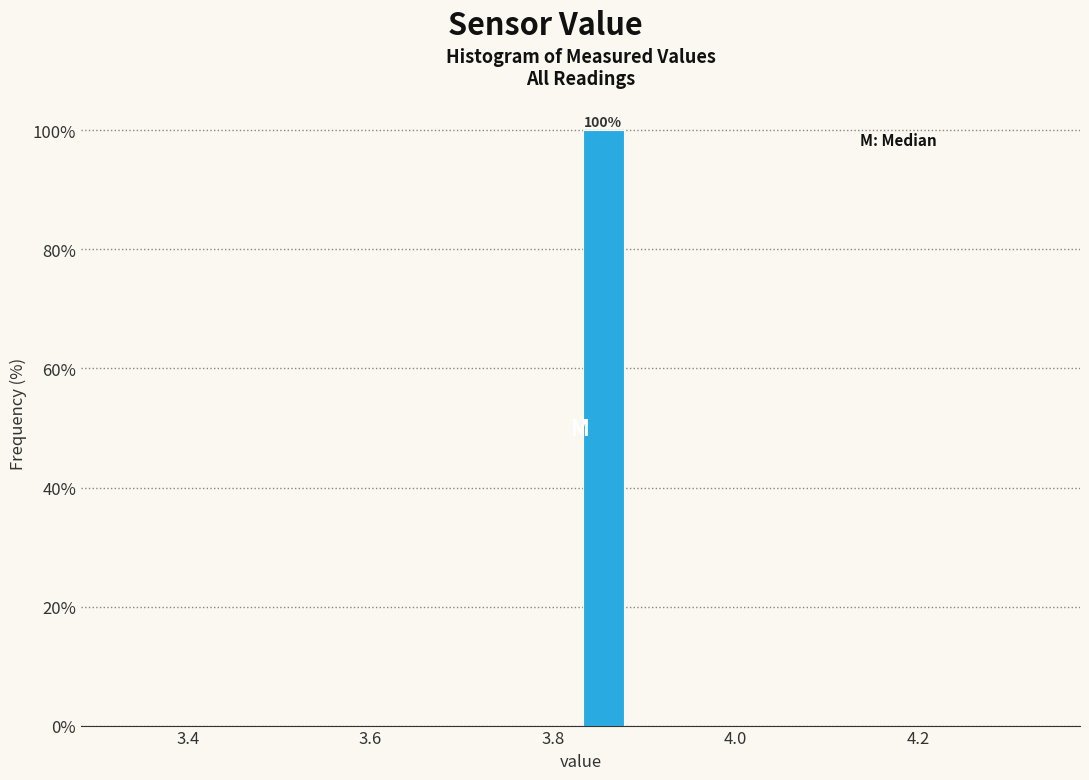

Around what value on the x-axis is the tallest bar? Give the approximate position of its centre, as read against the axis.

3.86